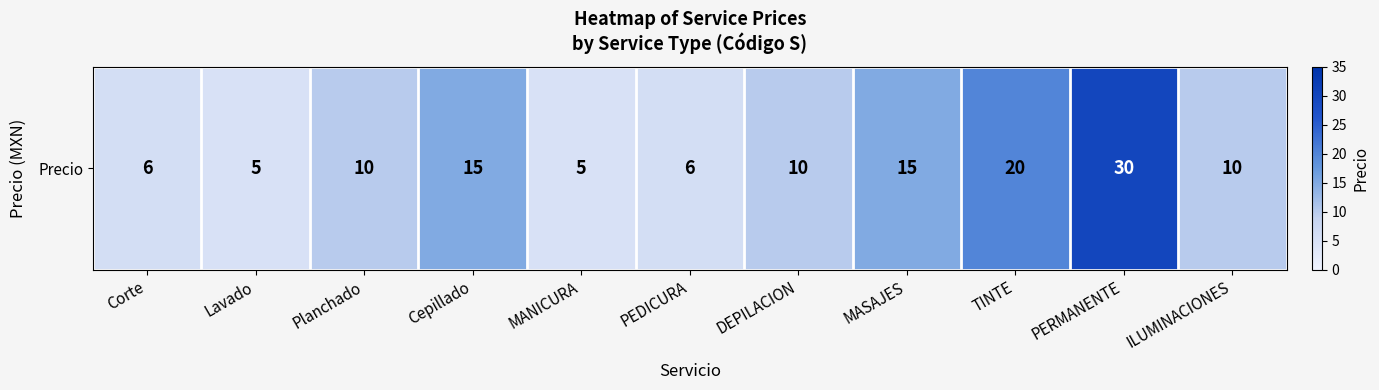

Which category has the highest value across all series?

PERMANENTE